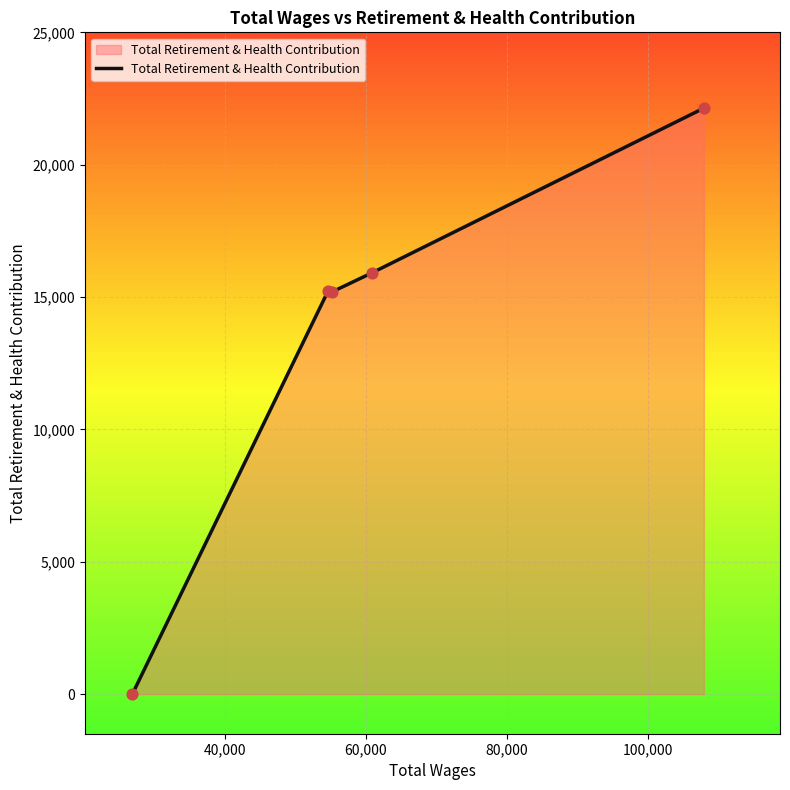

What is the greatest value displayed?

22136